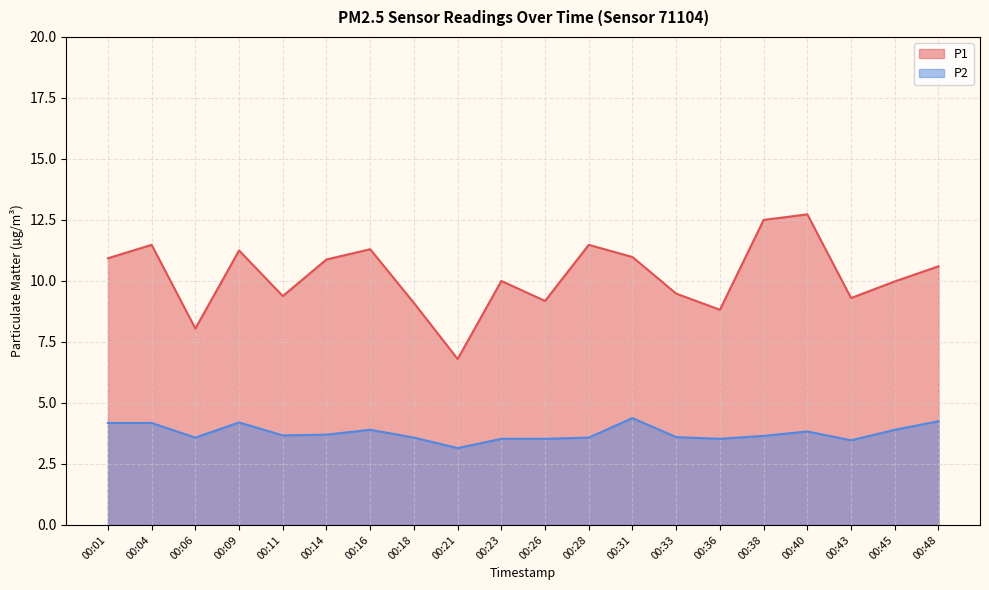

At which label does P1 reach its minimum?

00:21